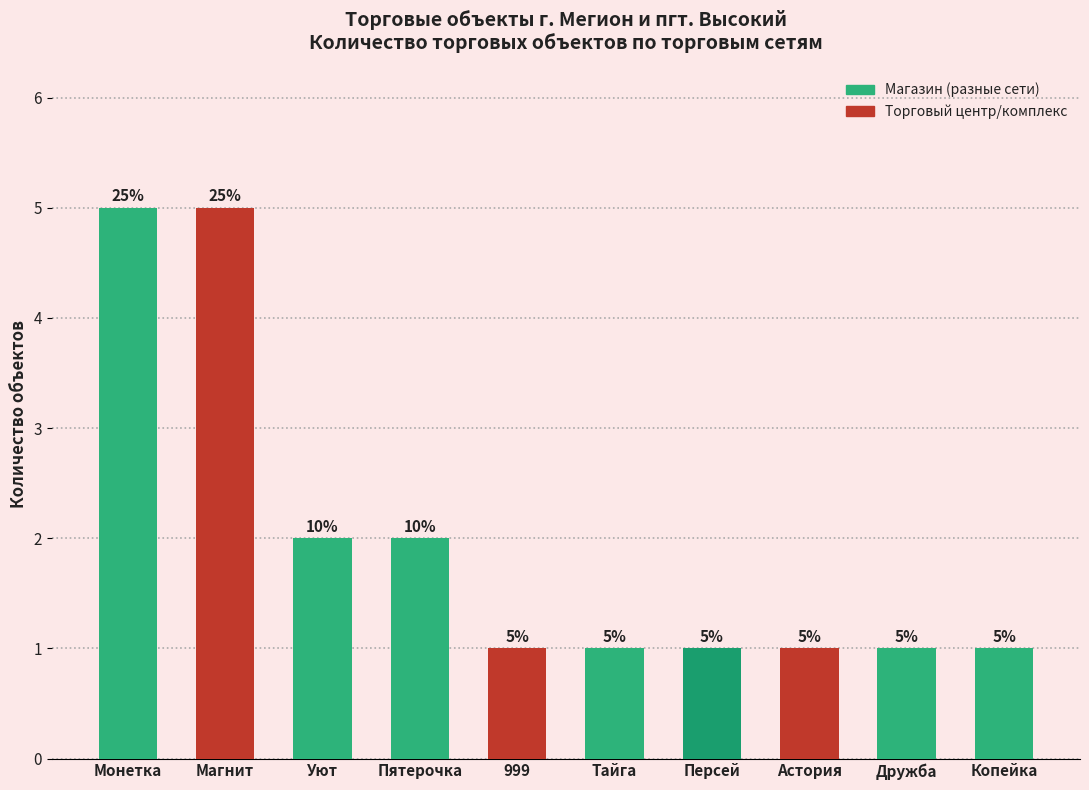

How many categories are shown in the chart?

10